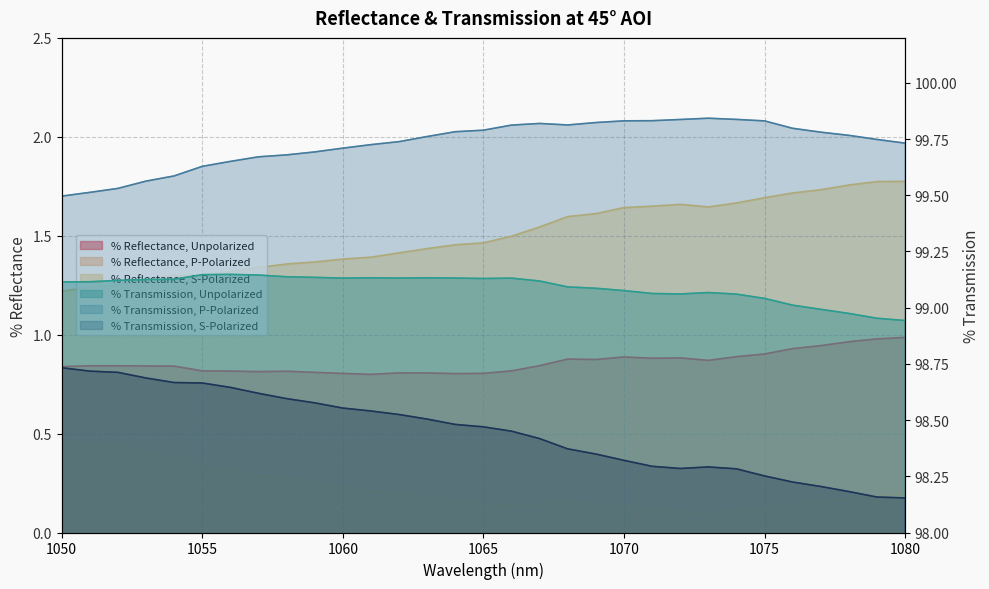

At which label is % Transmission, Unpolarized closest to 99?

1077